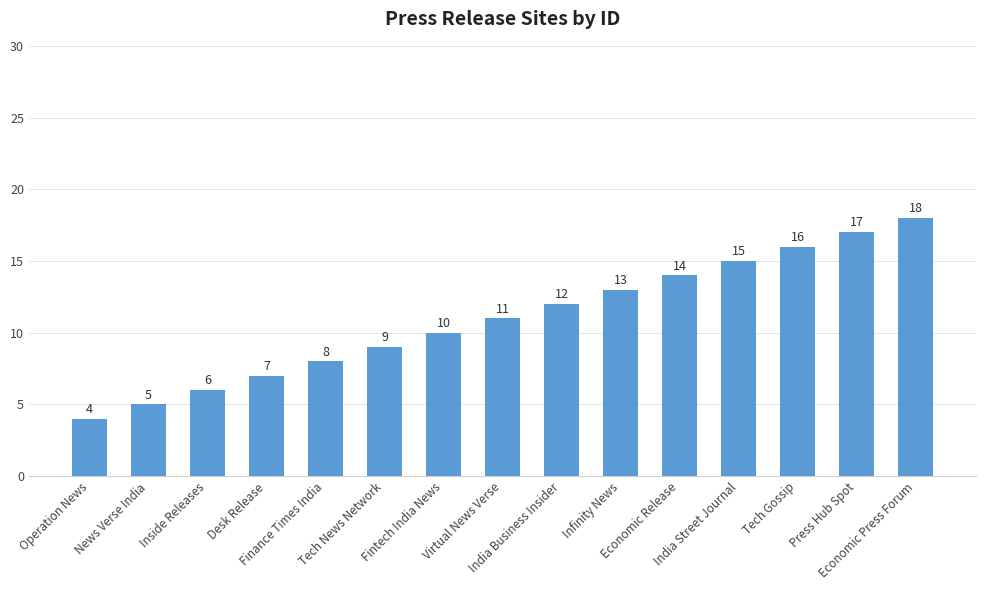

What is the value of the 2nd bar from the left?

5